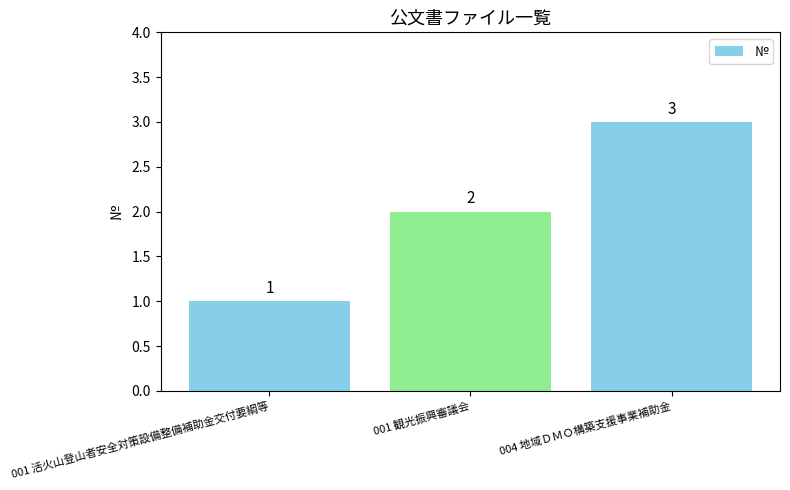

Reading left to right, transcribe all the data shown in this chart.

001 活火山登山者安全対策設備整備補助金交付要綱等=1	001 観光振興審議会=2	004 地域ＤＭＯ構築支援事業補助金=3